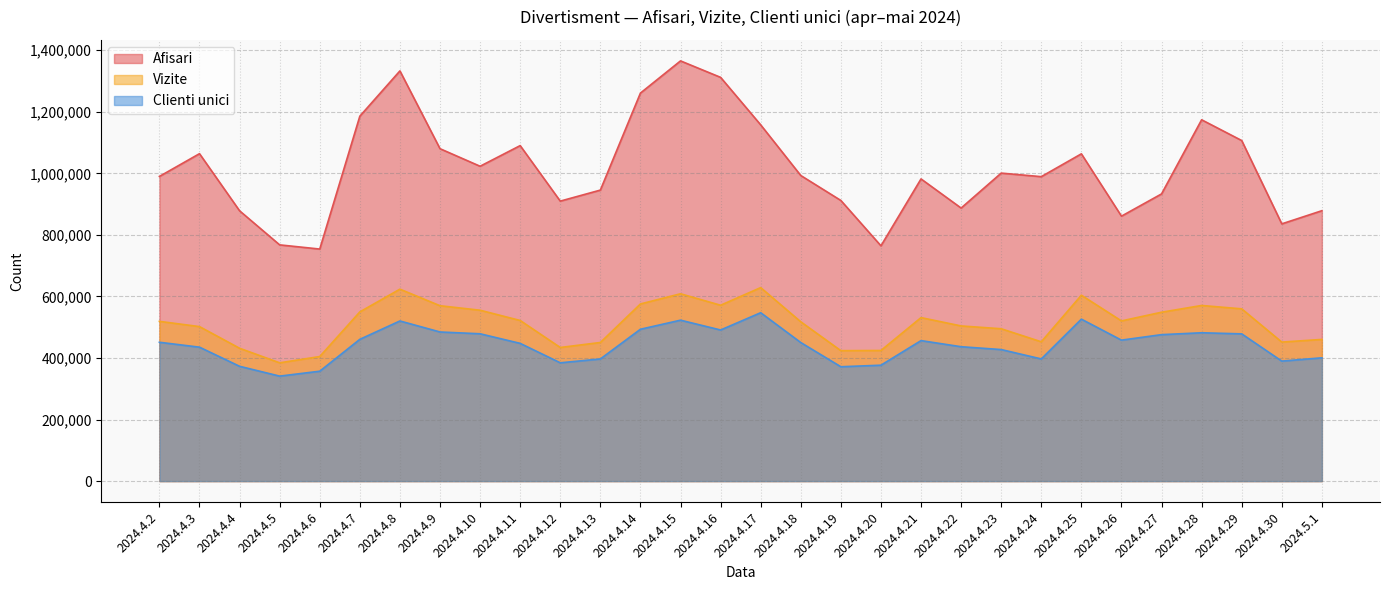

Which series changed the most between 2024.4.6 and 2024.4.16?

Afisari